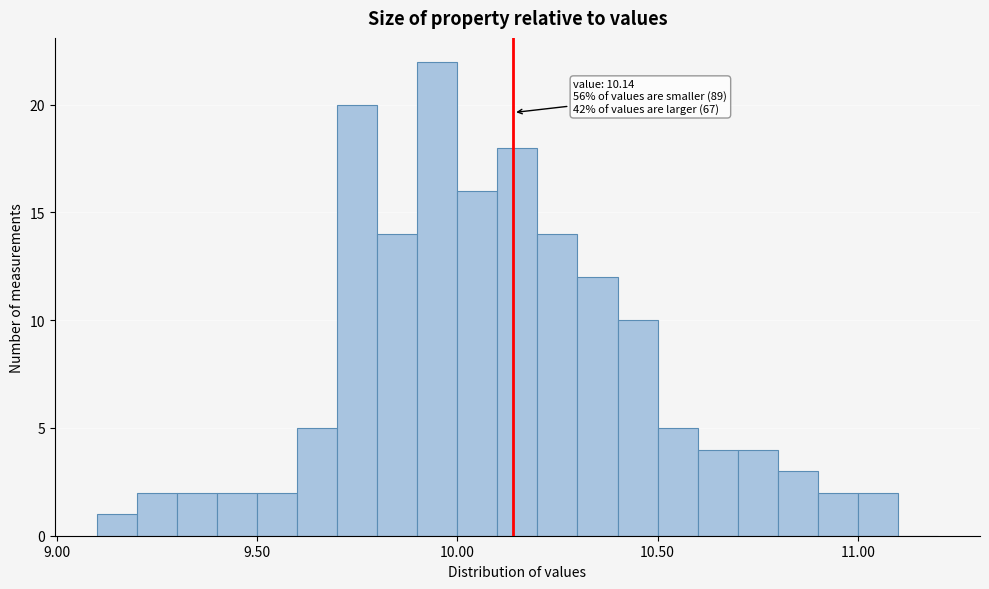

Around what value on the x-axis is the tallest bar? Give the approximate position of its centre, as read against the axis.

9.95